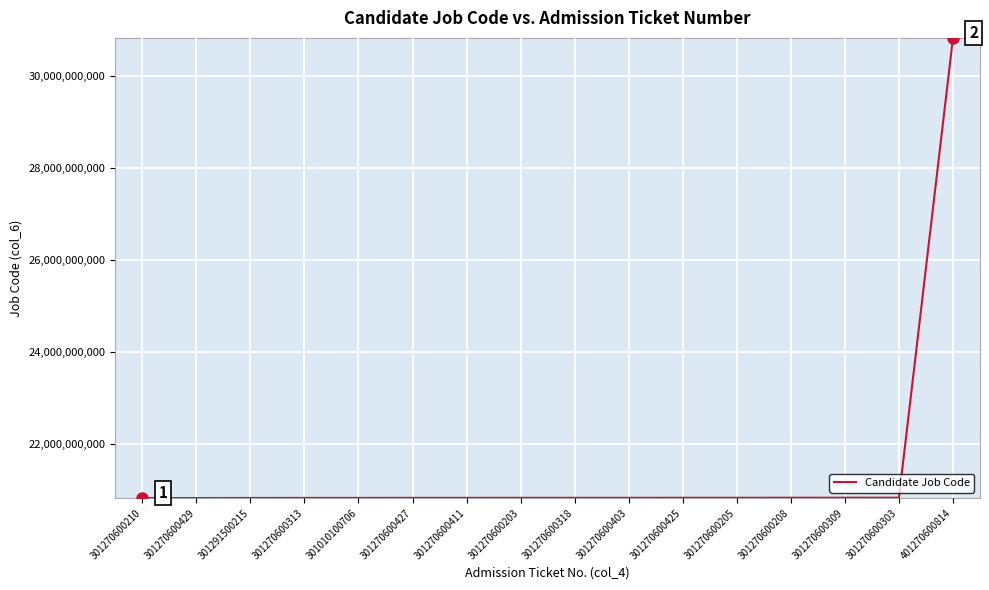

Does the chart have visible grid lines?

Yes